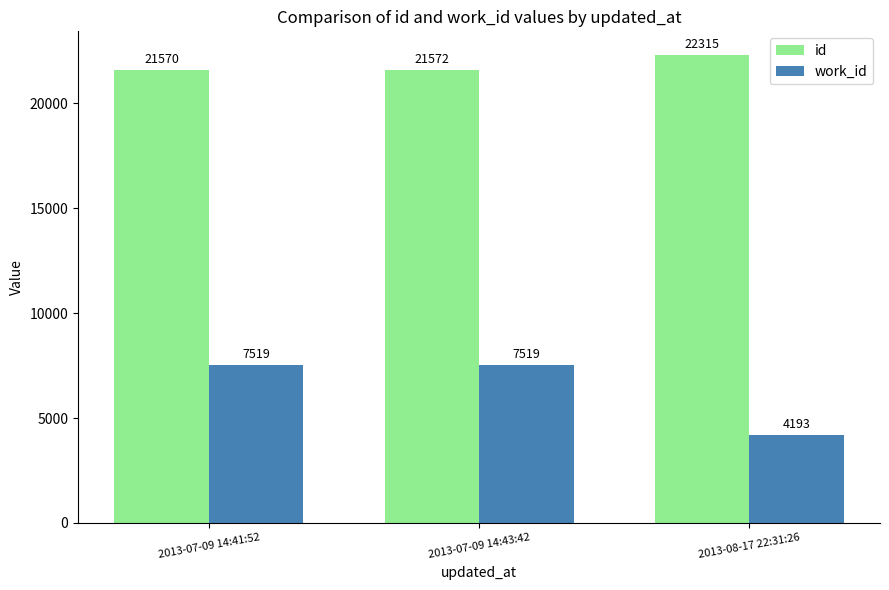

Rank the series at 2013-07-09 14:43:42 from highest to lowest value.

id, work_id